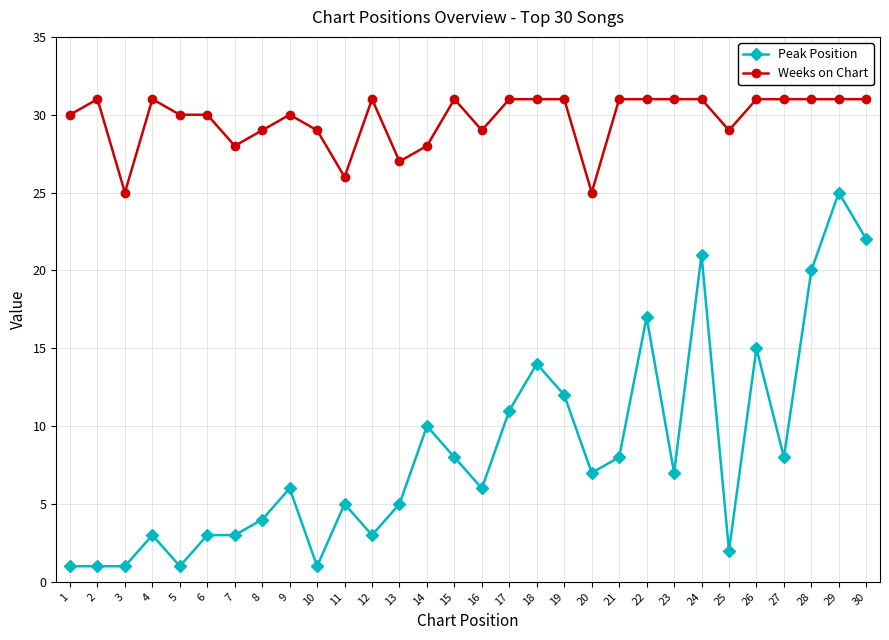

At which category does Weeks on Chart reach its first local peak?

2